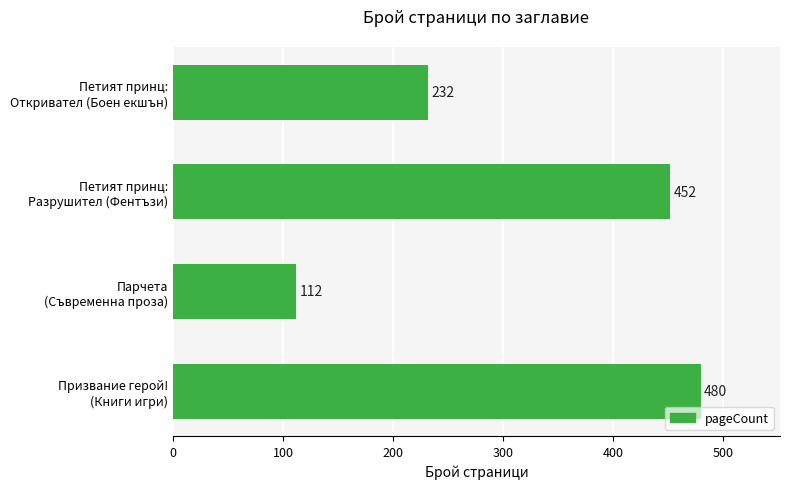

Does the chart contain any negative values?

No